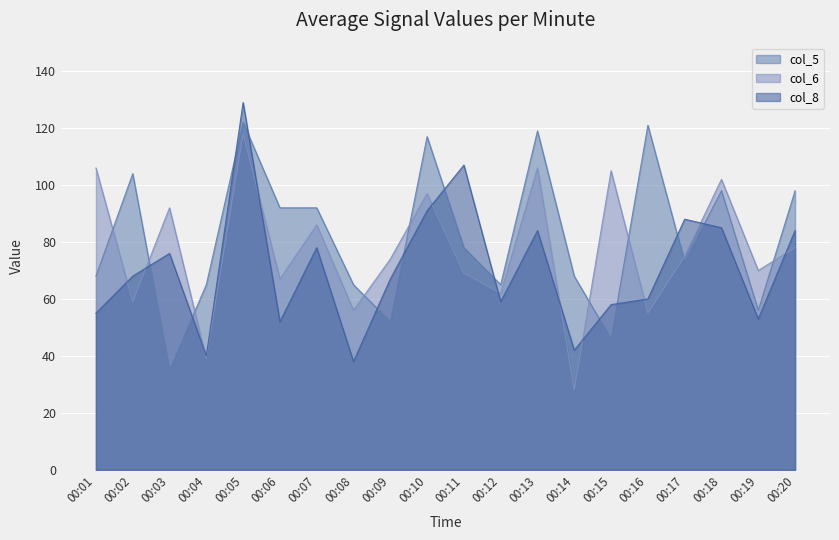

Reading left to right, transcribe all the data shown in this chart.

col_5: 00:01=68	00:02=104	00:03=35	00:04=65	00:05=122	00:06=92	00:07=92	00:08=65	00:09=52	00:10=117	00:11=78	00:12=65	00:13=119	00:14=68	00:15=46	00:16=121	00:17=73	00:18=98	00:19=56	00:20=98
col_6: 00:01=106	00:02=59	00:03=92	00:04=39	00:05=118	00:06=67	00:07=86	00:08=56	00:09=74	00:10=97	00:11=69	00:12=62	00:13=106	00:14=28	00:15=105	00:16=55	00:17=75	00:18=102	00:19=70	00:20=78
col_8: 00:01=55	00:02=68	00:03=76	00:04=40	00:05=129	00:06=52	00:07=78	00:08=38	00:09=67	00:10=91	00:11=107	00:12=59	00:13=84	00:14=42	00:15=58	00:16=60	00:17=88	00:18=85	00:19=53	00:20=84